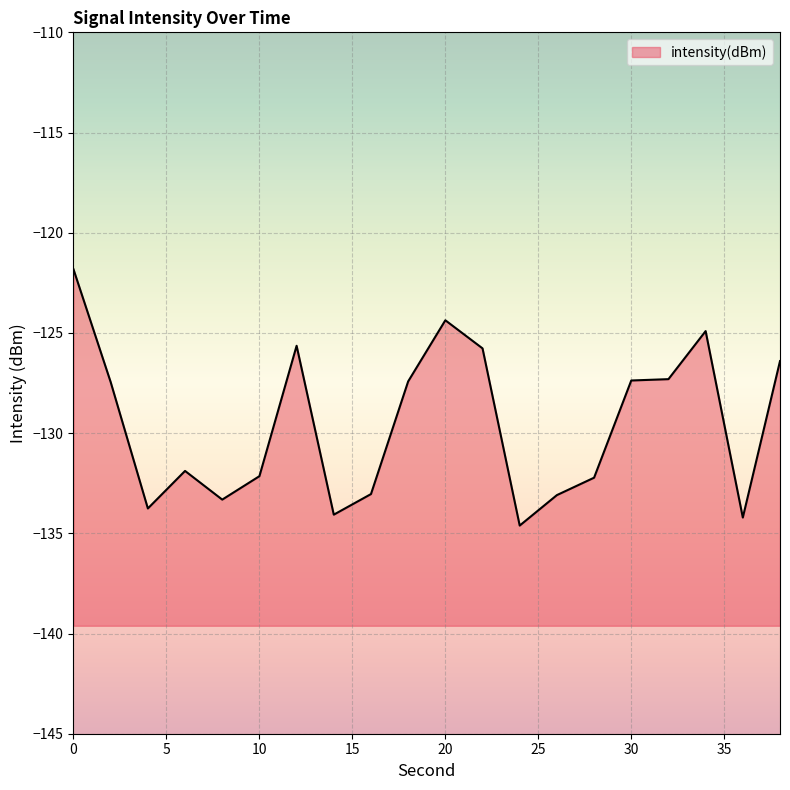

Count the number of categories in the chart.

20